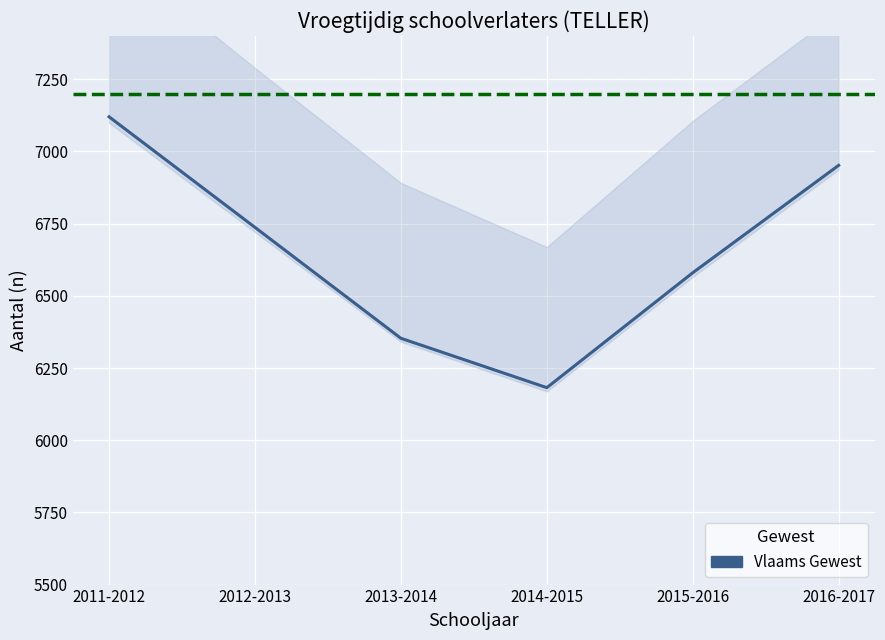

Is it true that the value at 2012-2013 is 1630?

False